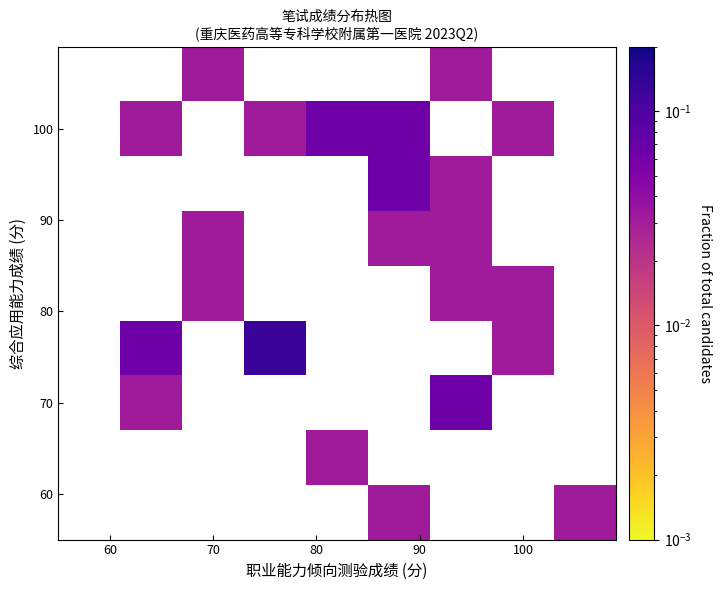

How many distinct data groups are displayed?

9